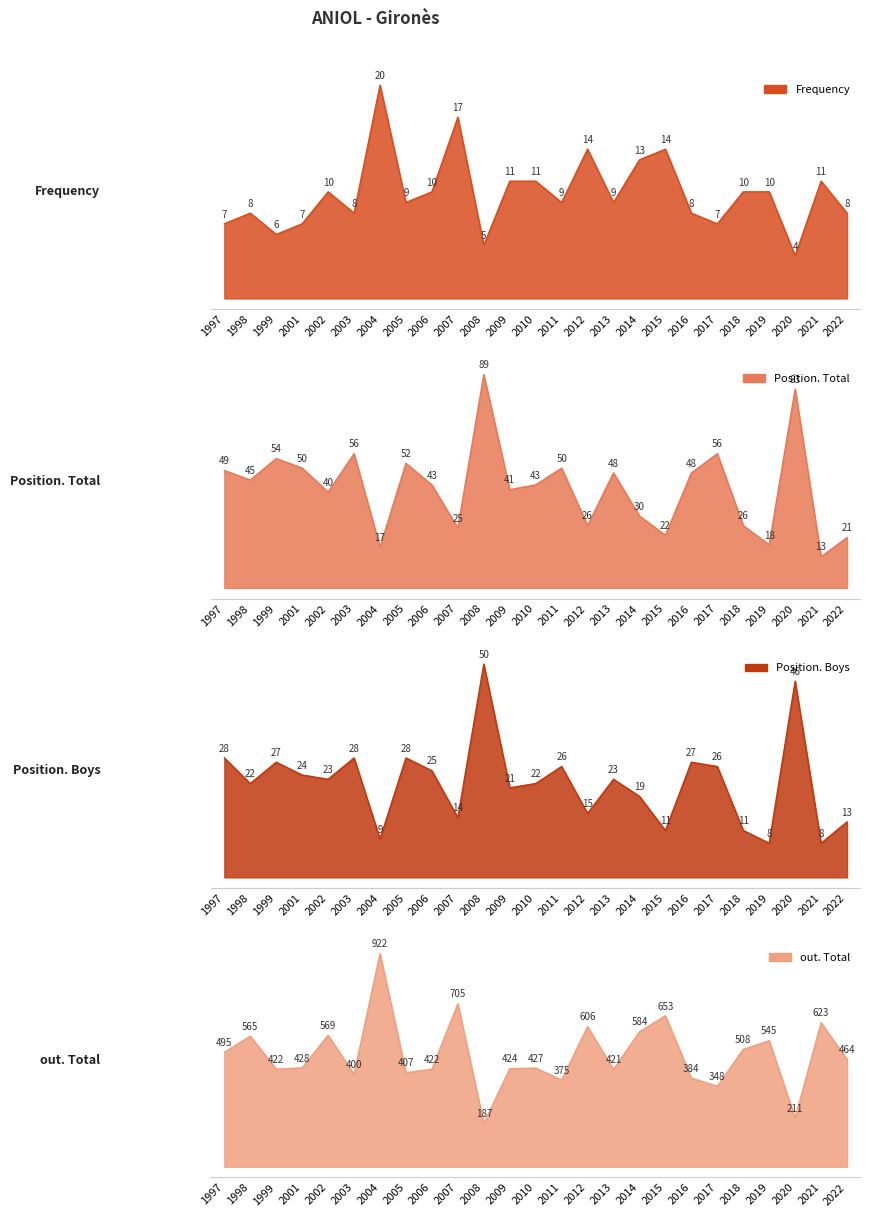

Between 2006 and 2013, which series saw the biggest shift?

Position. Total